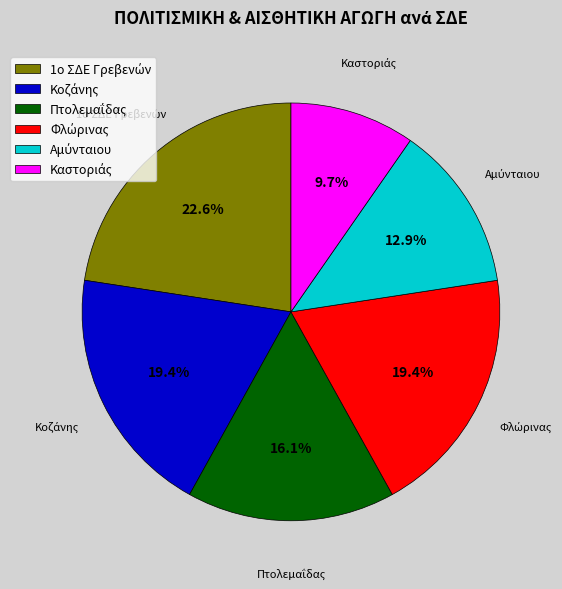

Is there a majority slice in this chart?

No